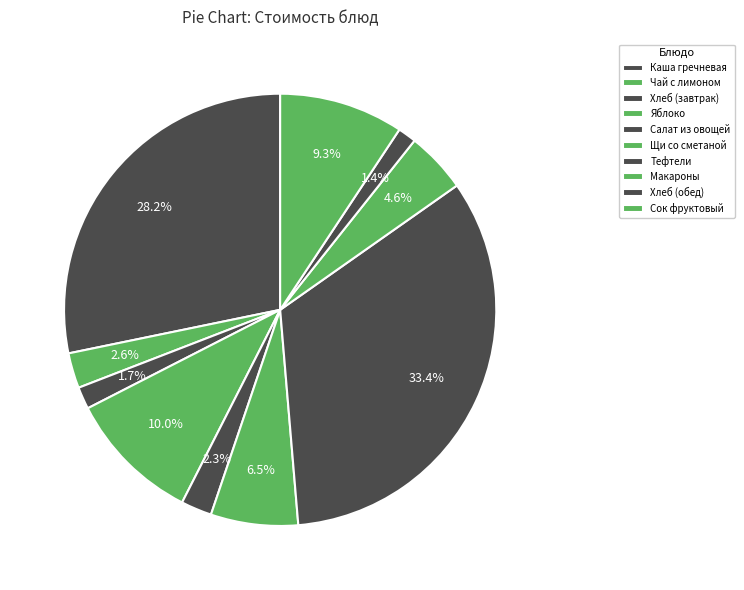

The Хлеб (обед) slice represents 1% of the pie. True or false?

True